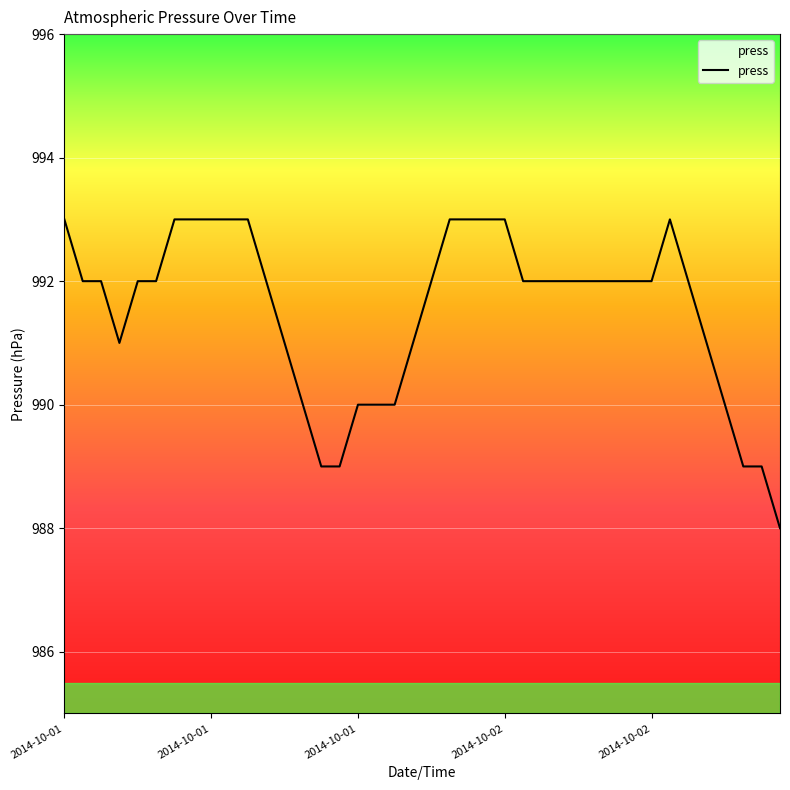

What is the smallest value displayed?

988